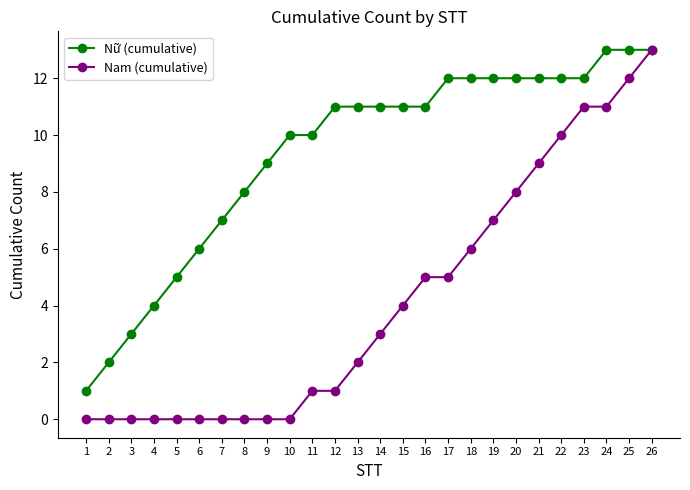

Reading left to right, transcribe all the data shown in this chart.

Nữ (cumulative): 1=1	2=2	3=3	4=4	5=5	6=6	7=7	8=8	9=9	10=10	11=10	12=11	13=11	14=11	15=11	16=11	17=12	18=12	19=12	20=12	21=12	22=12	23=12	24=13	25=13	26=13
Nam (cumulative): 1=0	2=0	3=0	4=0	5=0	6=0	7=0	8=0	9=0	10=0	11=1	12=1	13=2	14=3	15=4	16=5	17=5	18=6	19=7	20=8	21=9	22=10	23=11	24=11	25=12	26=13